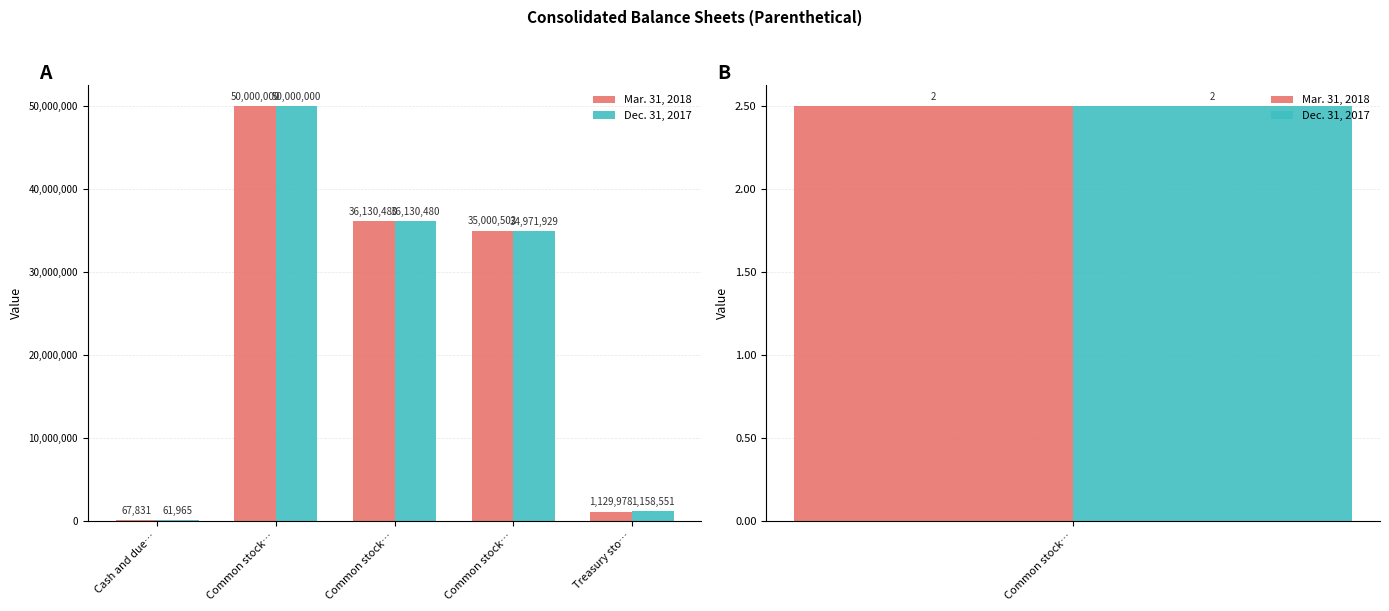

What is the label of the 3rd bar from the right?

Common stock…